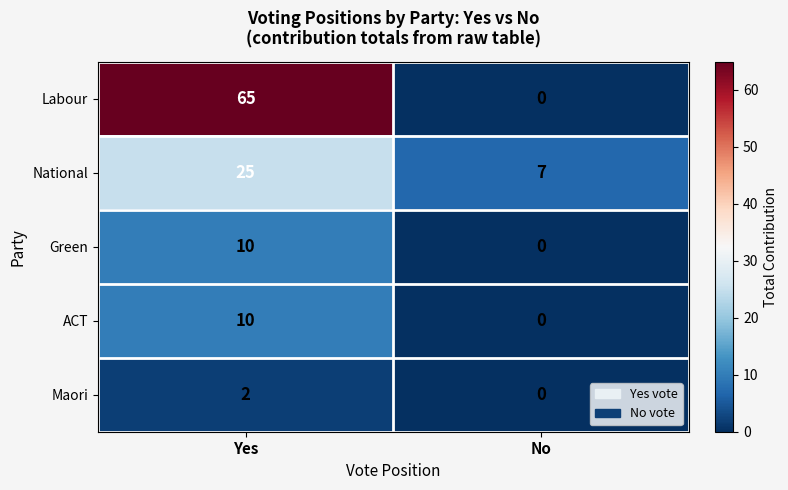

Which series has the largest range (max minus min)?

Labour